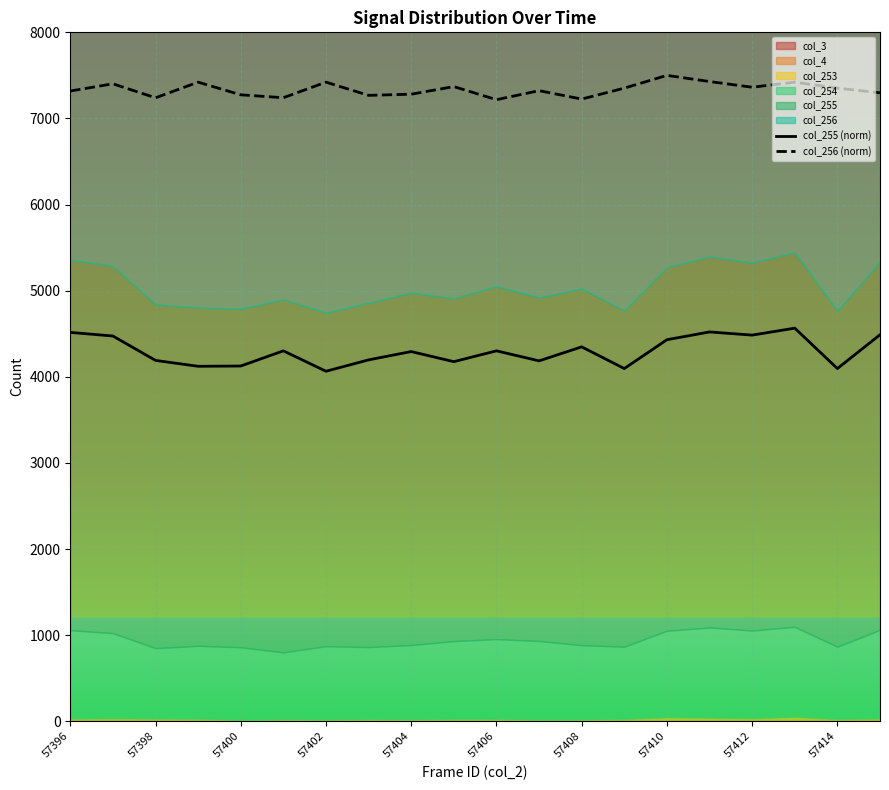

What is the sum of all col_256 (norm) values?

146717.5